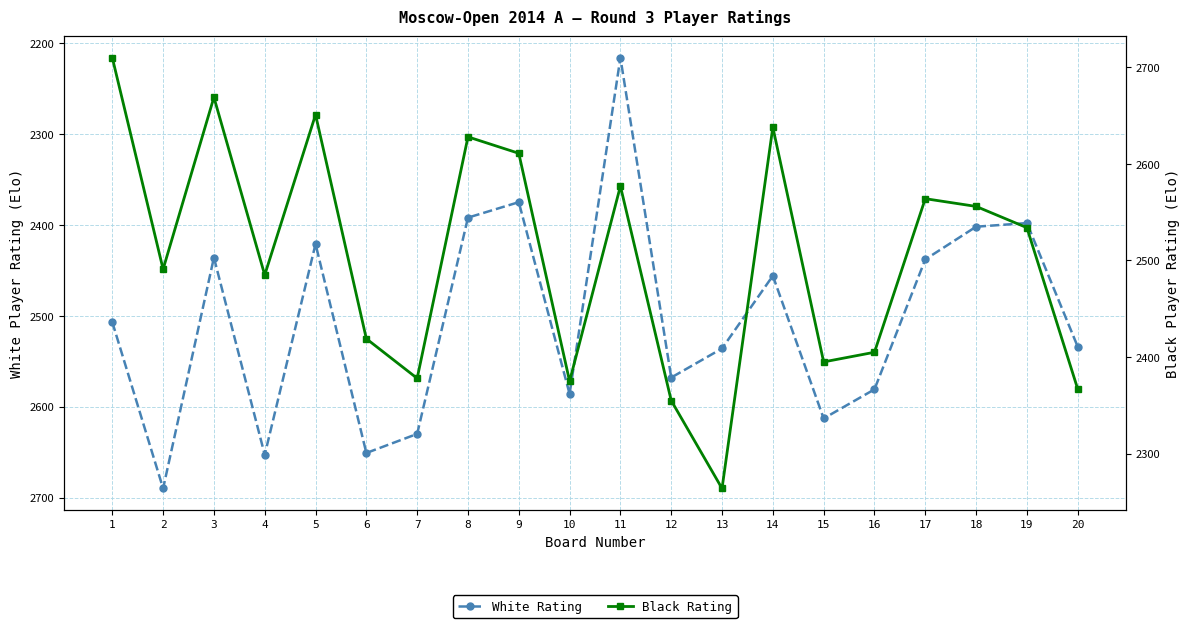

List the series in order of their overall mean, lowest first.

Black Rating, White Rating